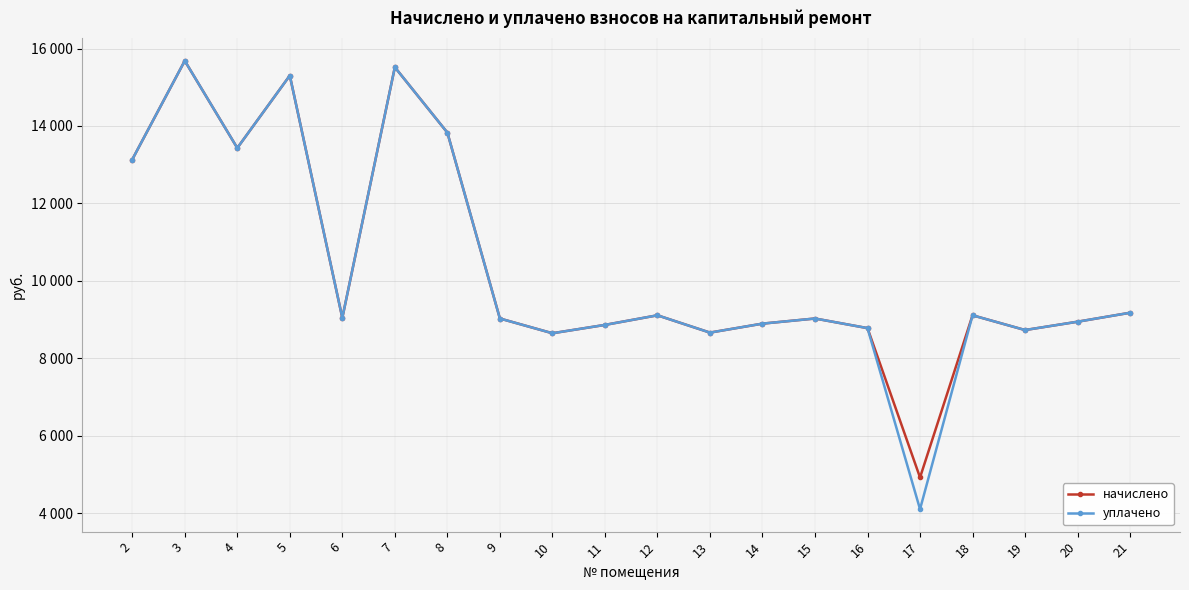

The уплачено series shows 3250.4 at 21. True or false?

False